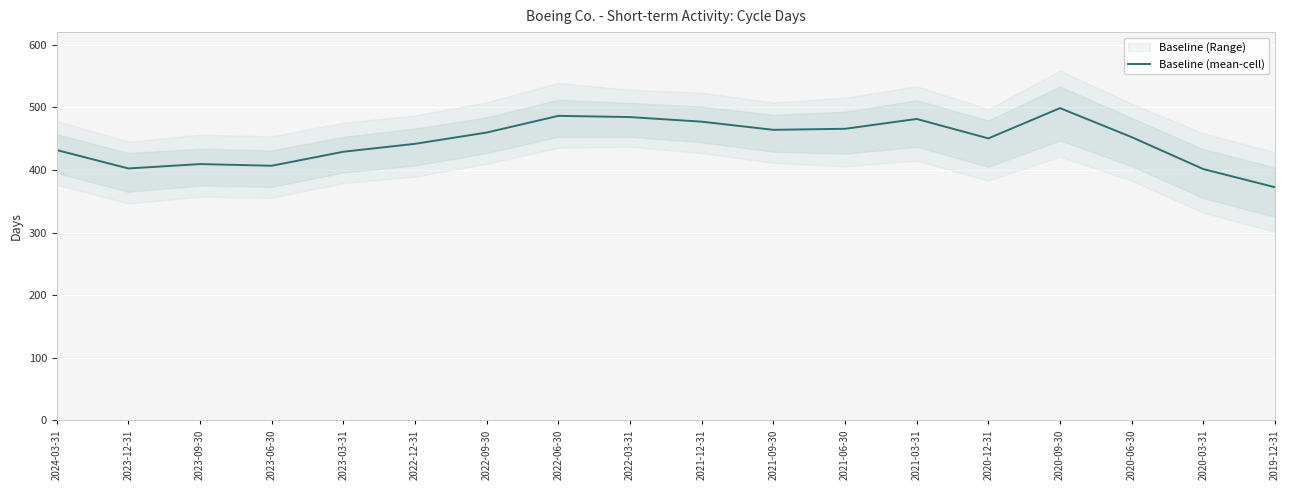

List the labels in order of value, largest first.

2020-09-30, 2022-06-30, 2022-03-31, 2021-03-31, 2021-12-31, 2021-06-30, 2021-09-30, 2022-09-30, 2020-06-30, 2020-12-31, 2022-12-31, 2024-03-31, 2023-03-31, 2023-09-30, 2023-06-30, 2023-12-31, 2020-03-31, 2019-12-31